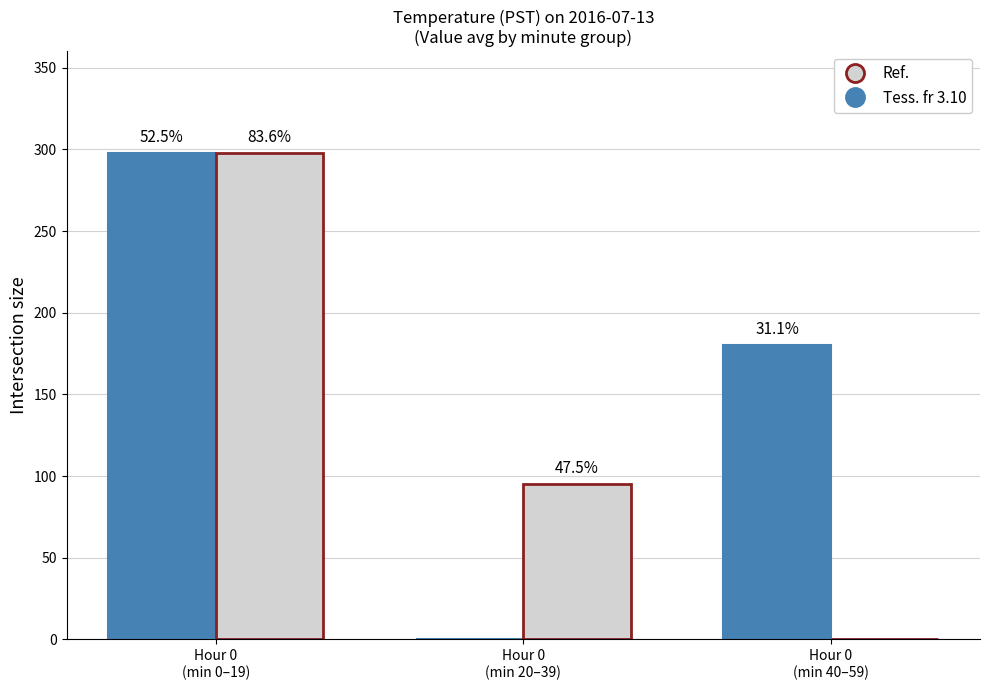

Is it true that Ref. equals 298.0 at Hour 0
(min 0–19)?

True